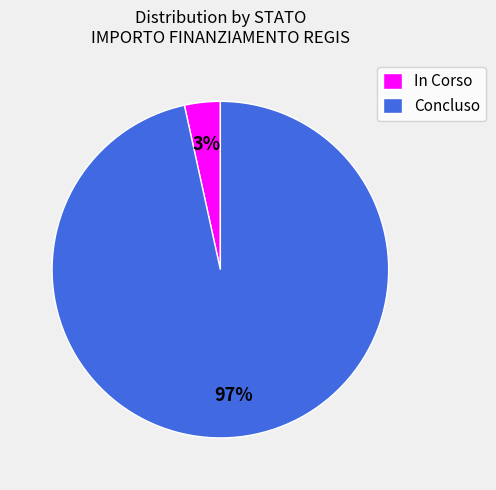

Combined, do In Corso and Concluso account for over 50%?

Yes